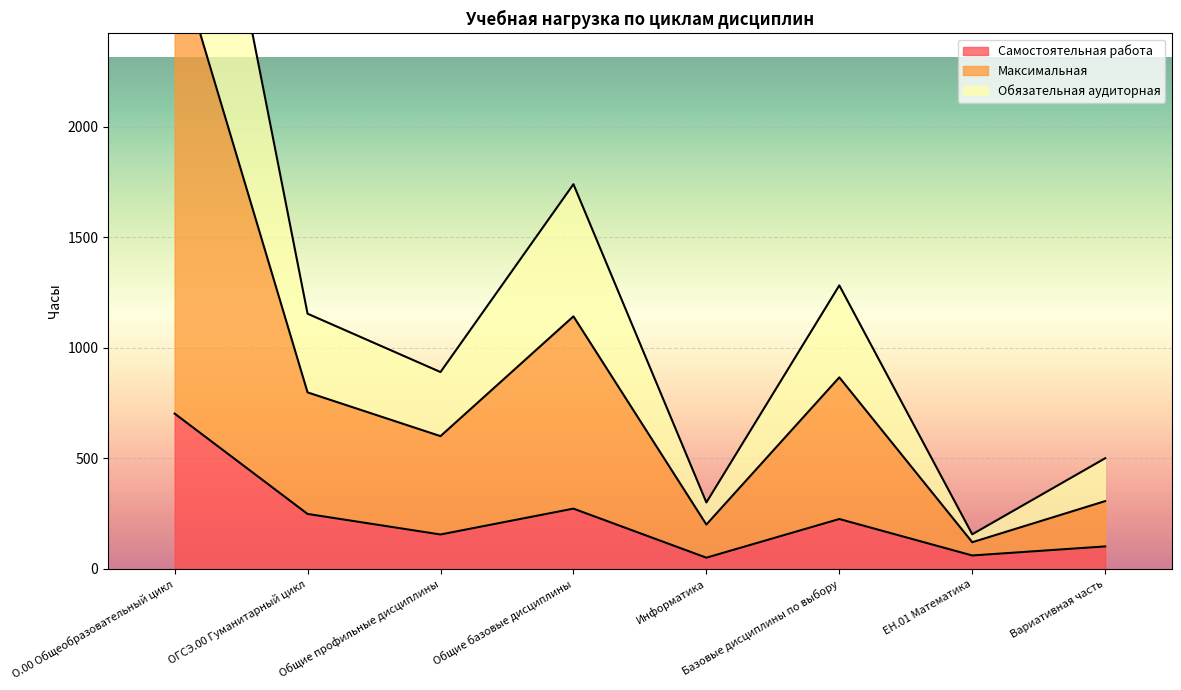

List the series in order of their peak value, lowest first.

Самостоятельная работа, Обязательная аудиторная, Максимальная